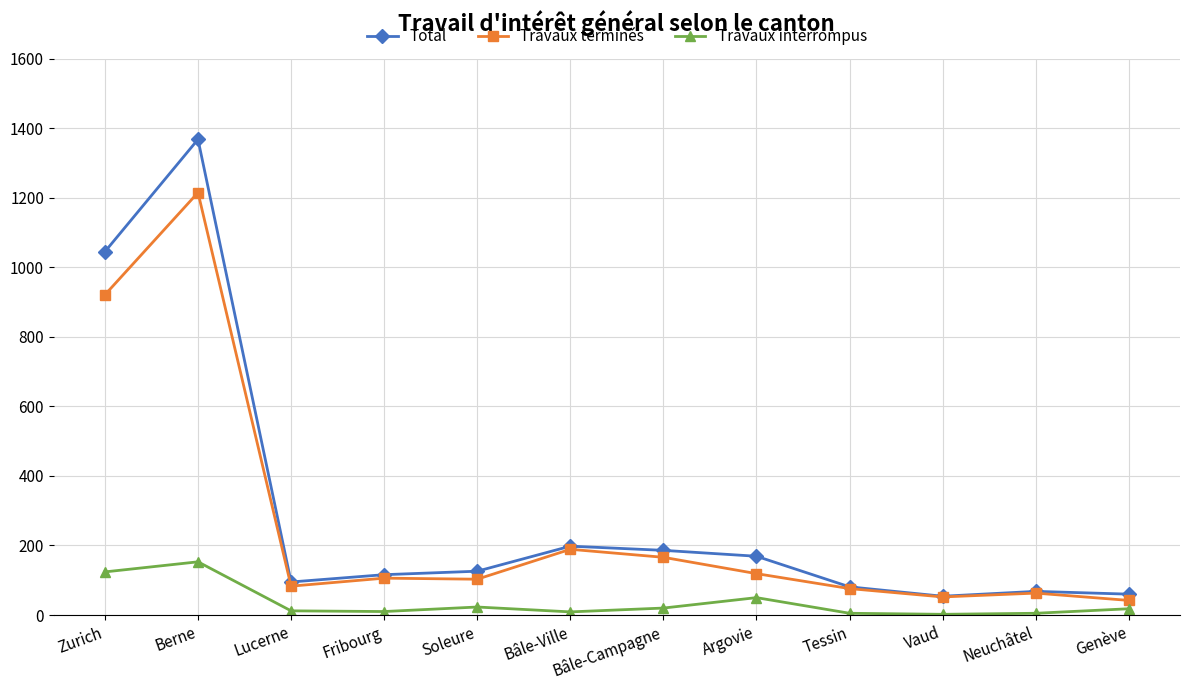

List the series in order of their peak value, lowest first.

Travaux interrompus, Travaux terminés, Total